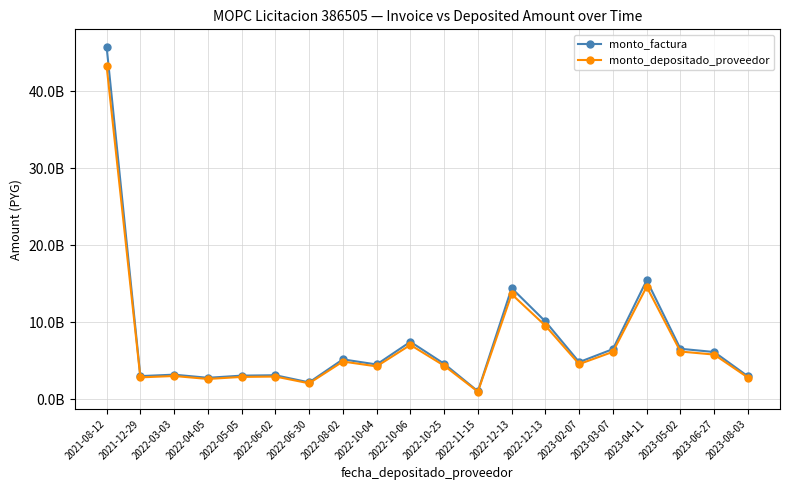

True or false: monto_factura has more than 0 interior local peaks.

True